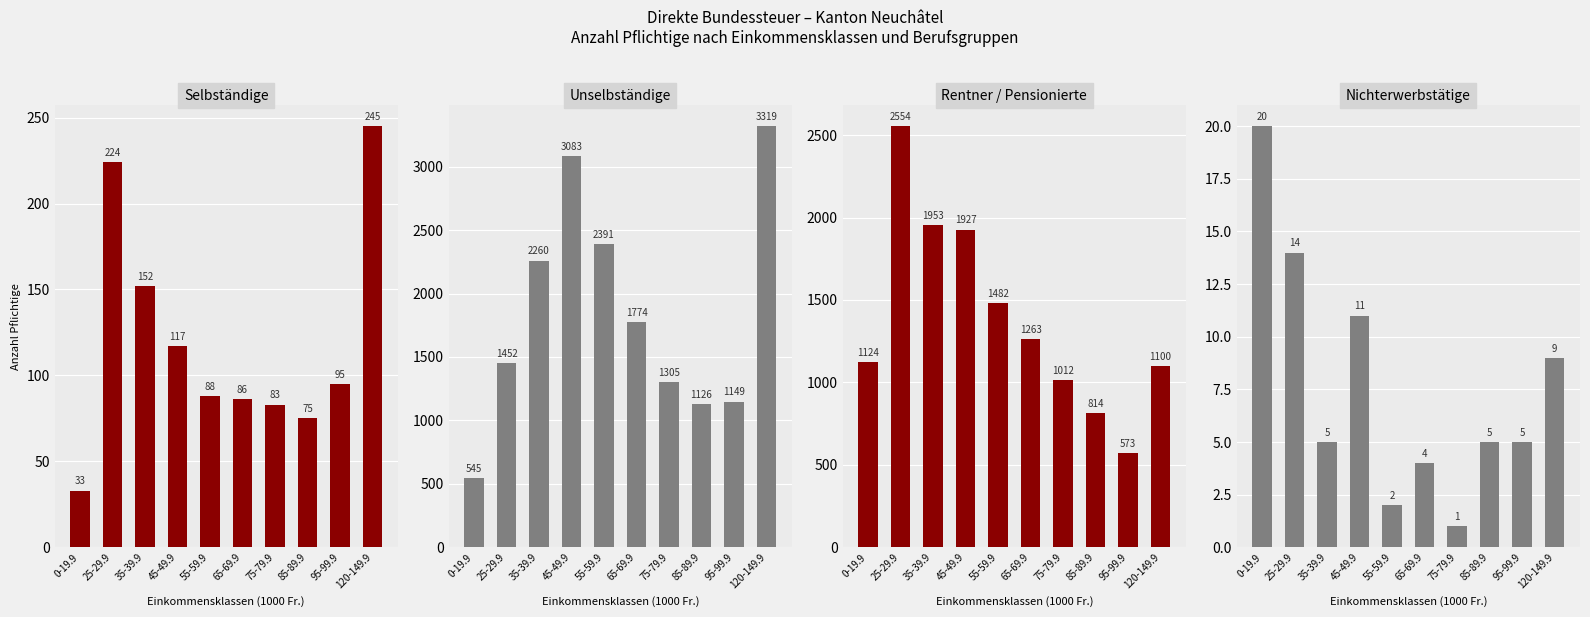

What is the difference between the Nichterwerbstaetige values at 35-39.9 and 0-19.9?

15